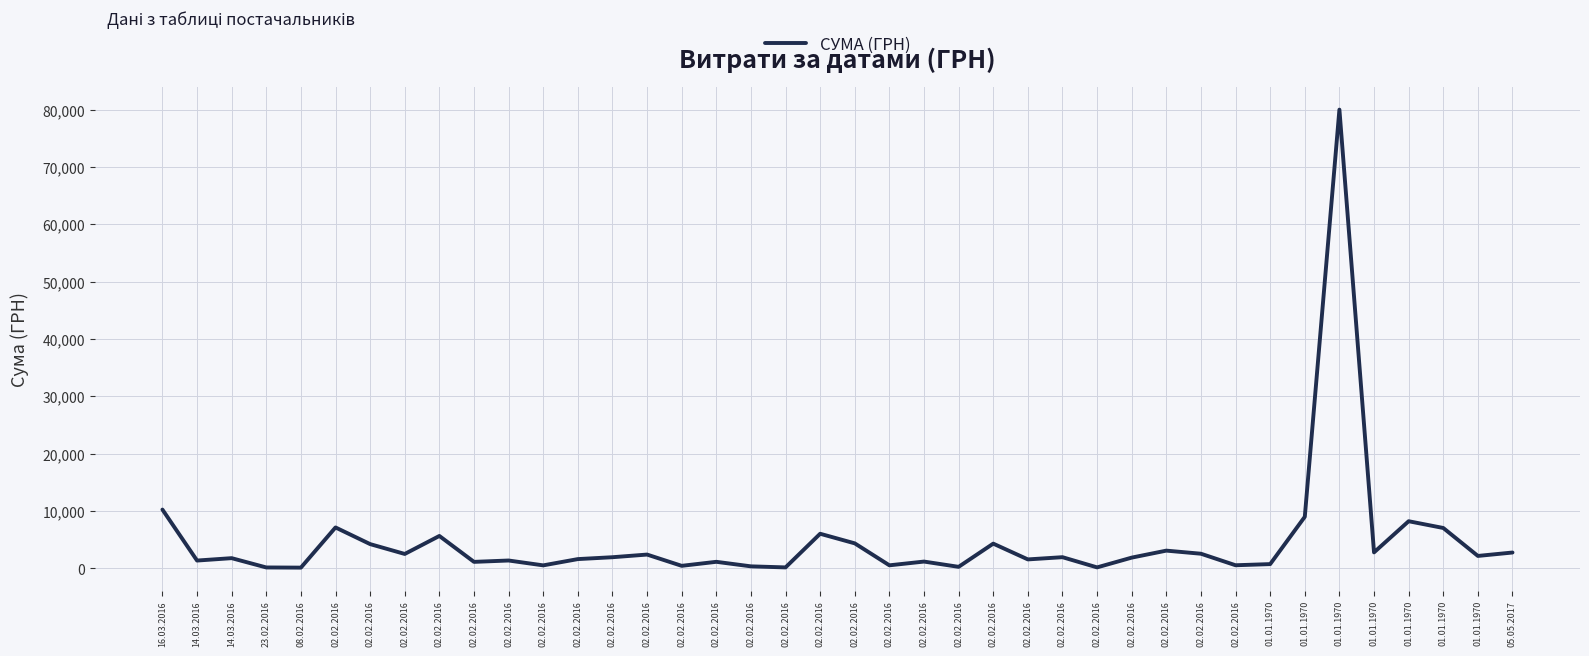

How many categories are shown in the chart?

40